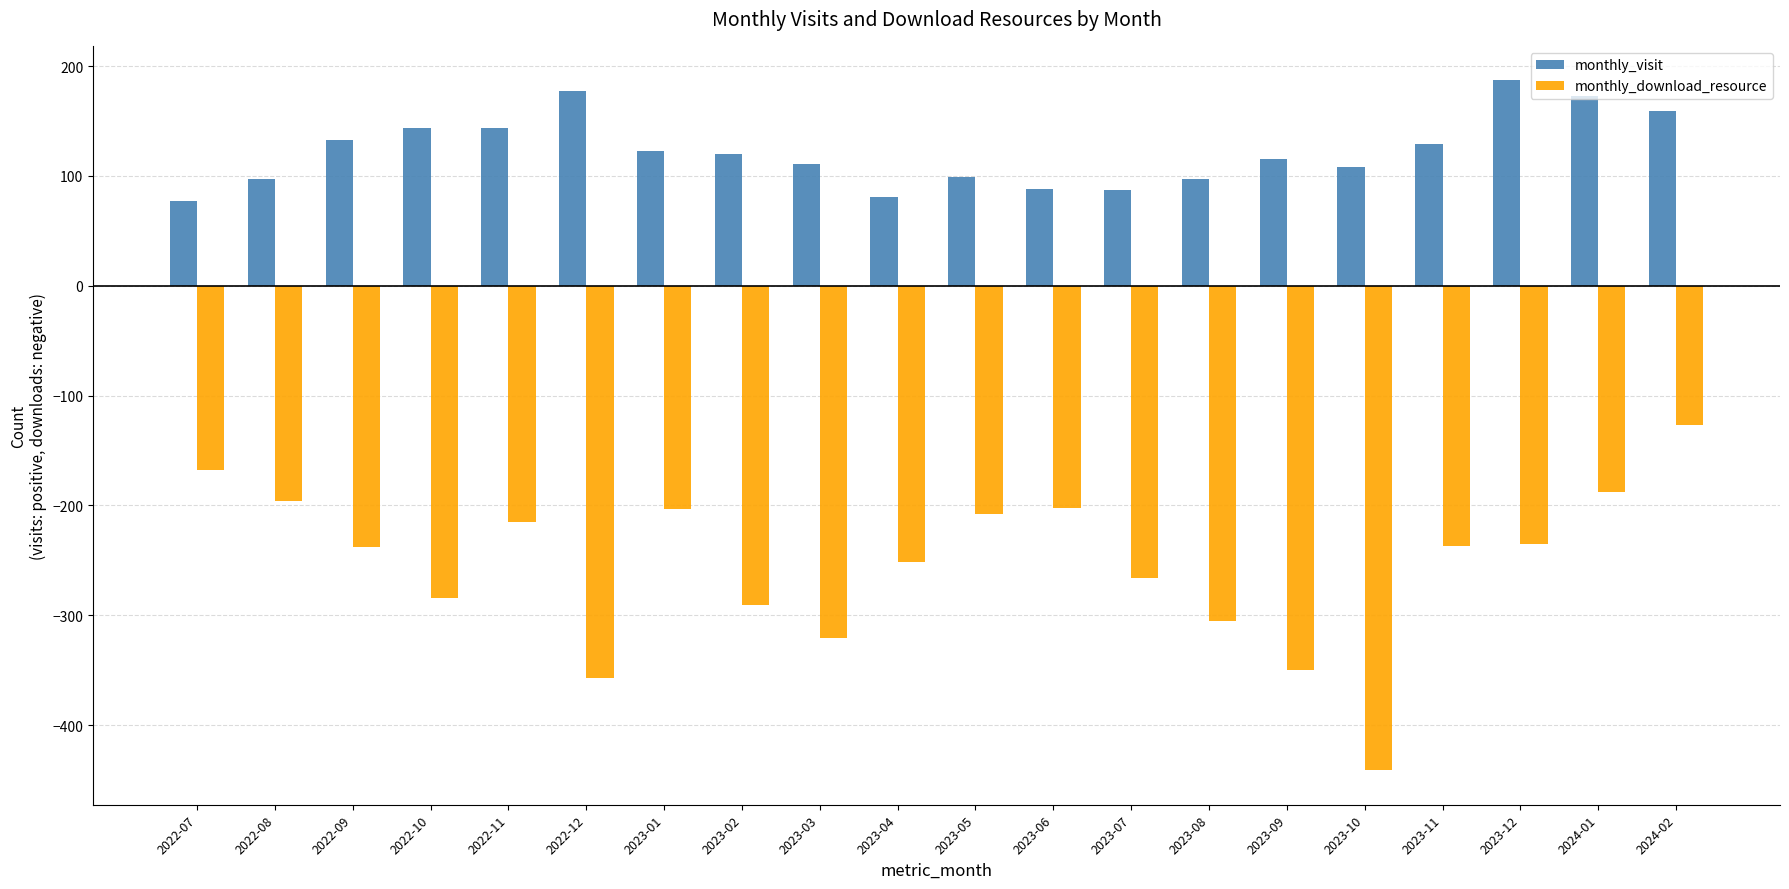

What position from the left is 2022-10?

4